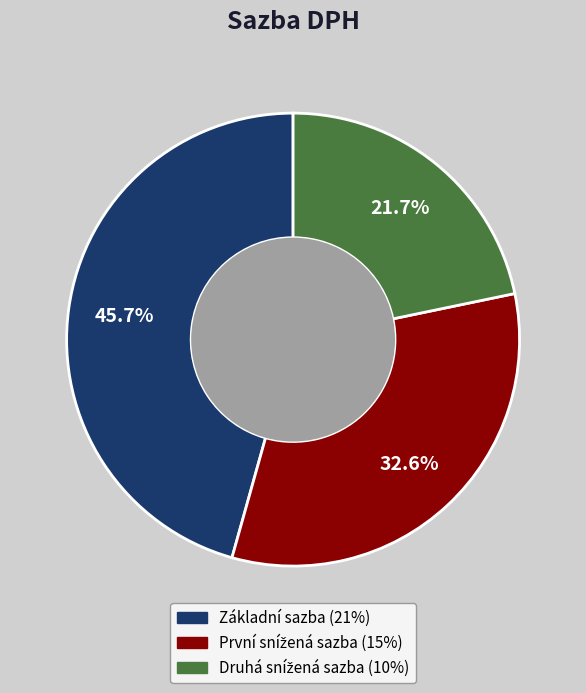

What percentage is NOT represented by Základní sazba?

54.3%